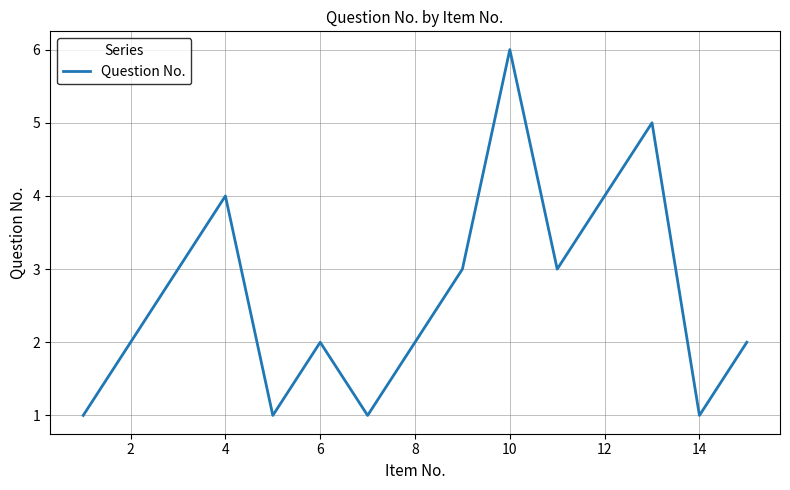

How many interior local valleys (lower than both neighbors) does the data have?

4